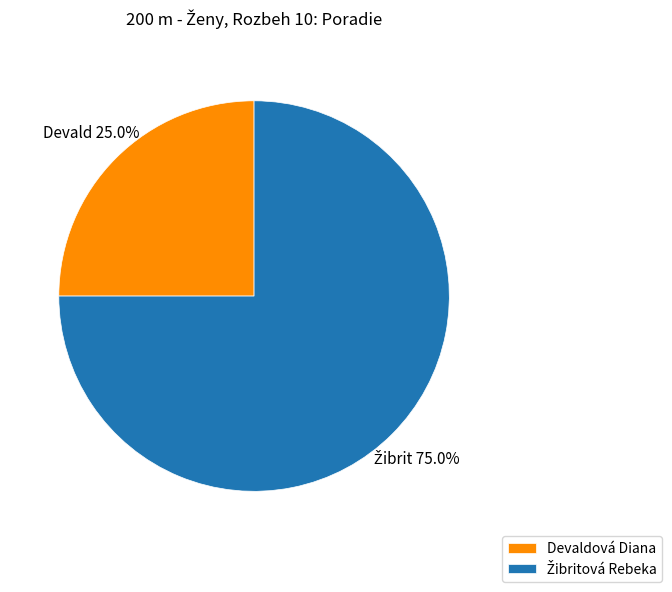

How many slices are in this pie chart?

2